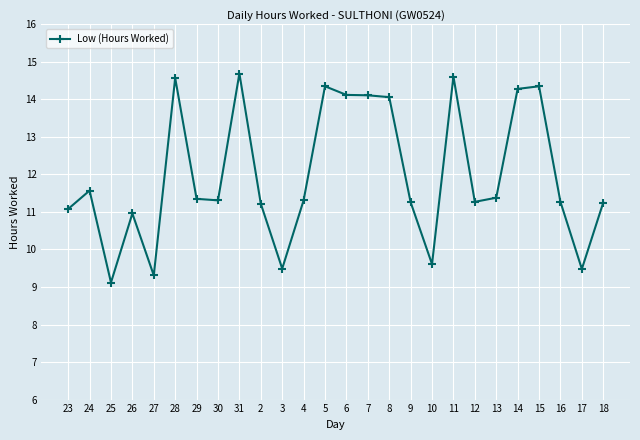

The value at 24 is 11.6. True or false?

True